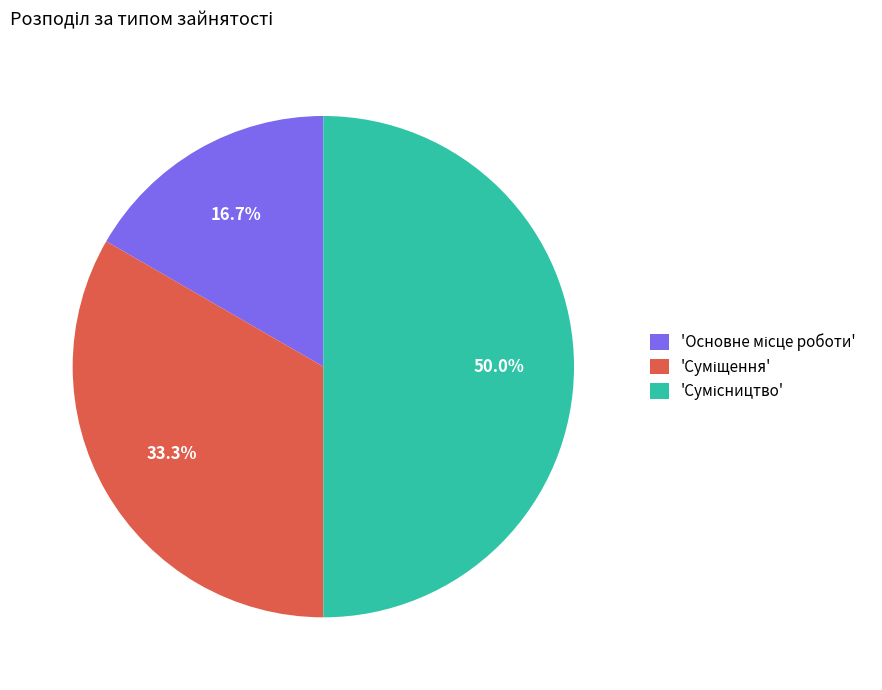

What is the smallest slice in the pie chart?

Основне місце роботи